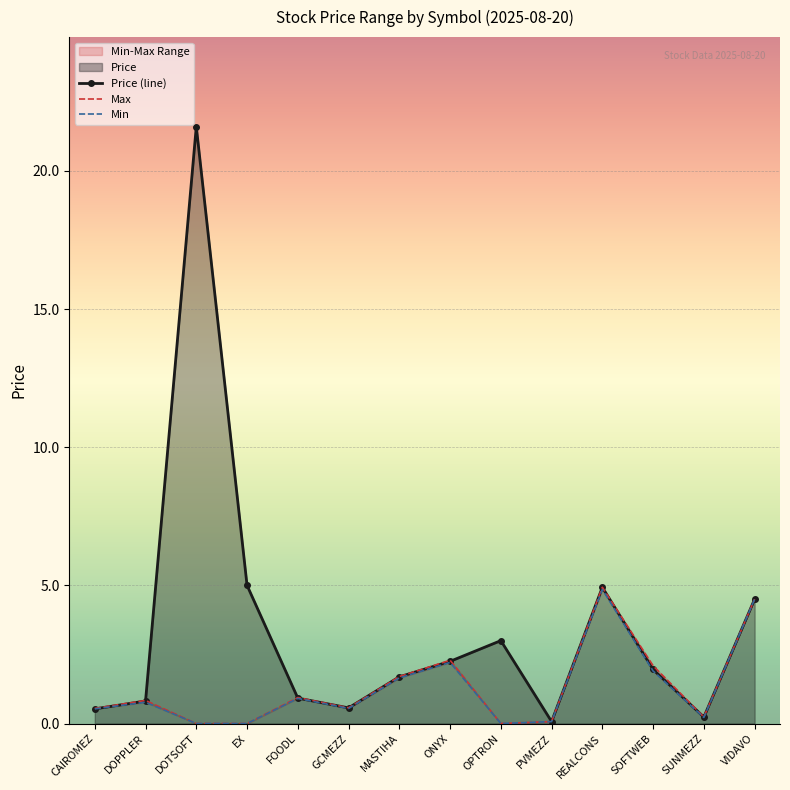

Which has a higher value, ONYX or SUNMEZZ?

ONYX